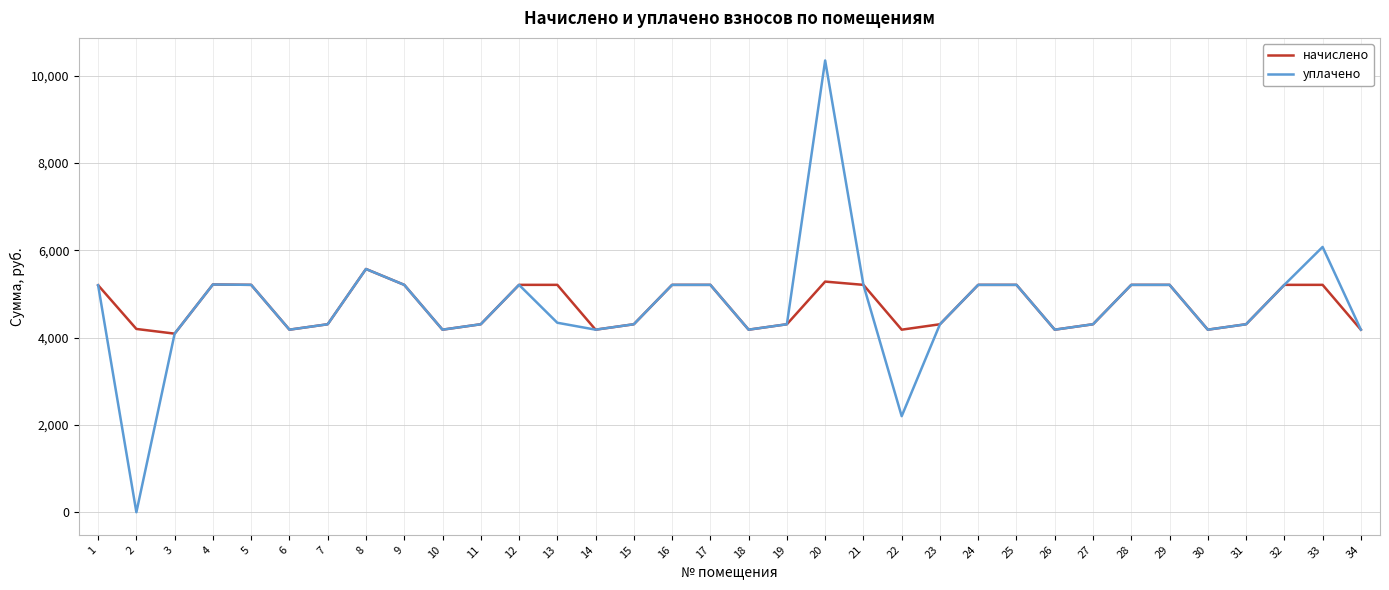

What is the total value across all series at 10?

8363.0